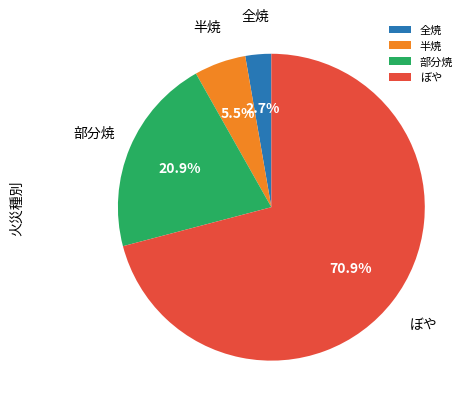

To the nearest percent, what portion does 全焼 represent?

3%